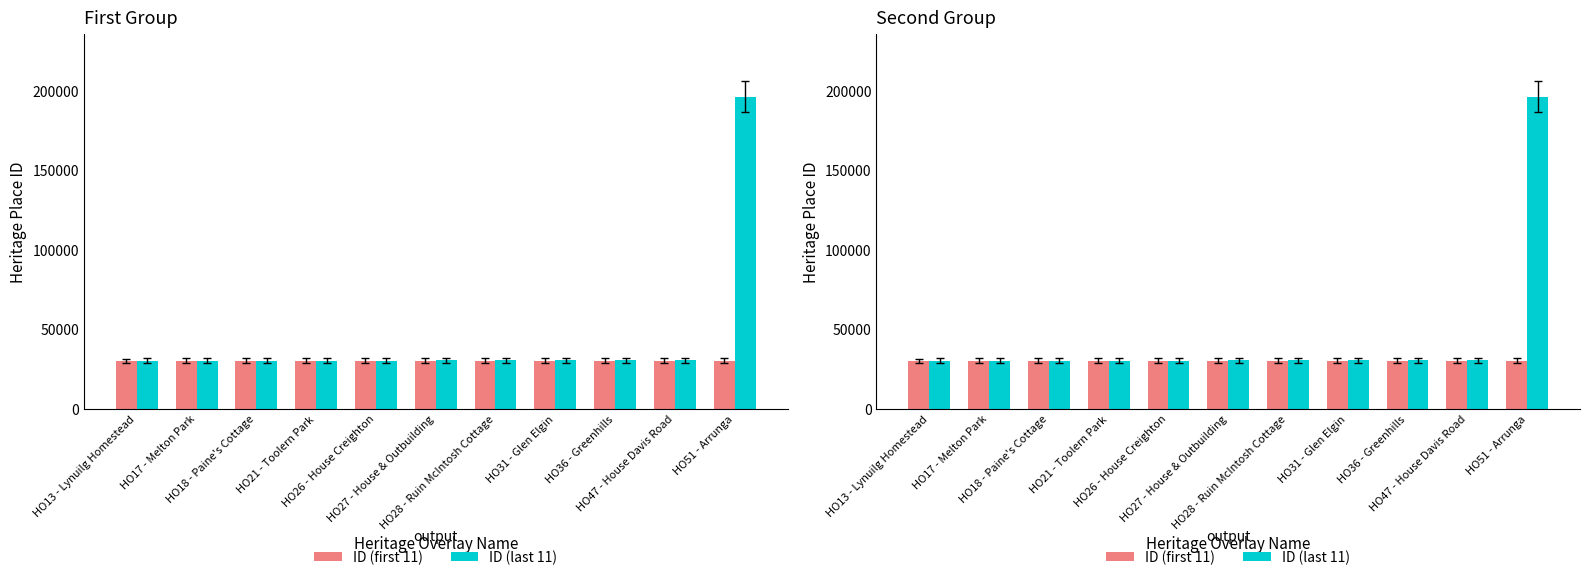

What is the highest value of the ID (first 11) series?

30043